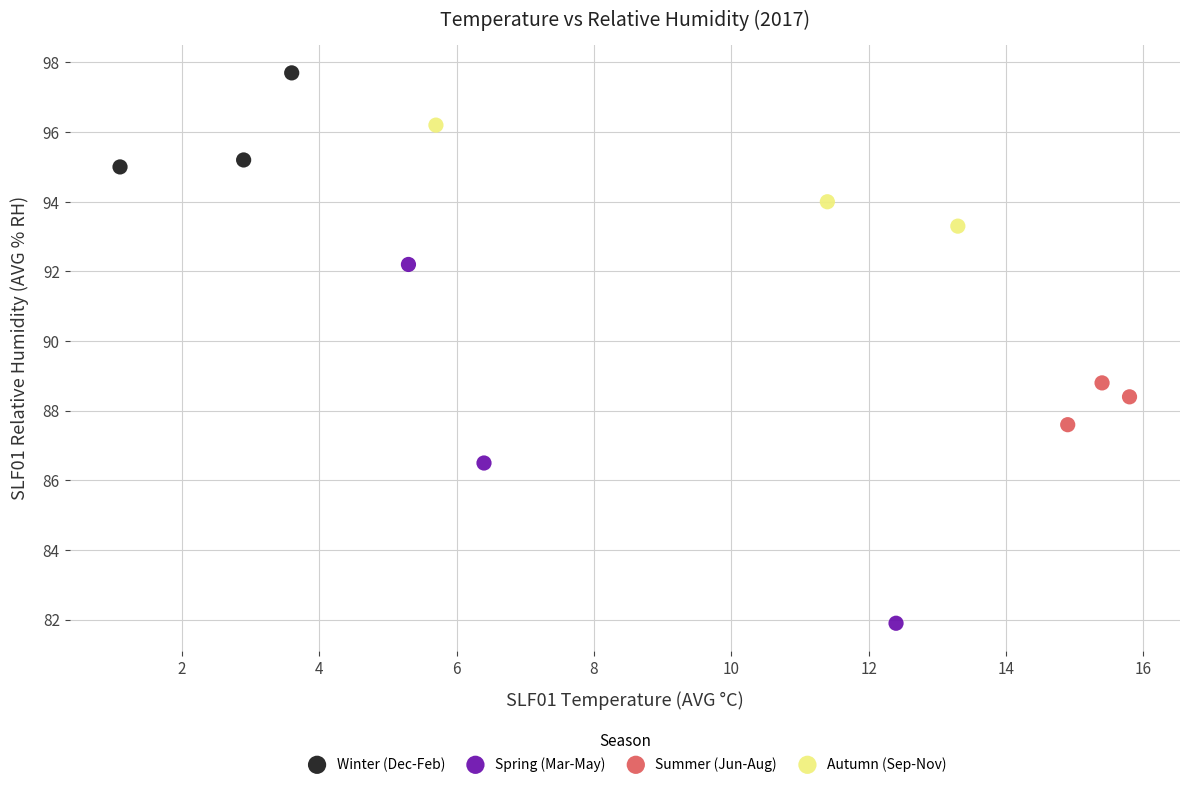

Which series contains the lowest Y value?

Spring (Mar-May)